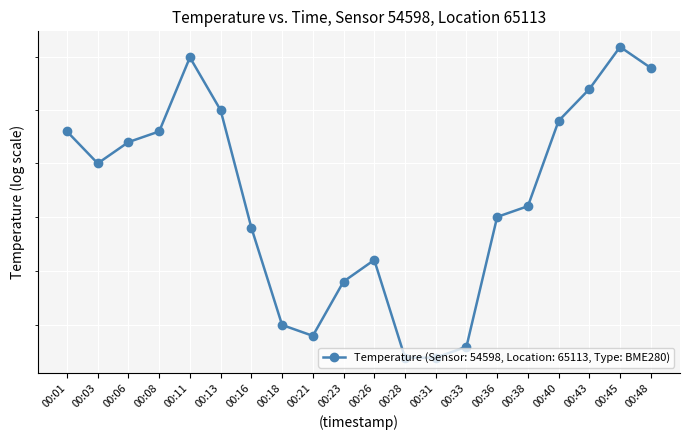

List the labels in order of value, largest first.

00:45, 00:11, 00:48, 00:43, 00:13, 00:40, 00:01, 00:08, 00:06, 00:03, 00:38, 00:36, 00:16, 00:26, 00:23, 00:18, 00:21, 00:33, 00:28, 00:31